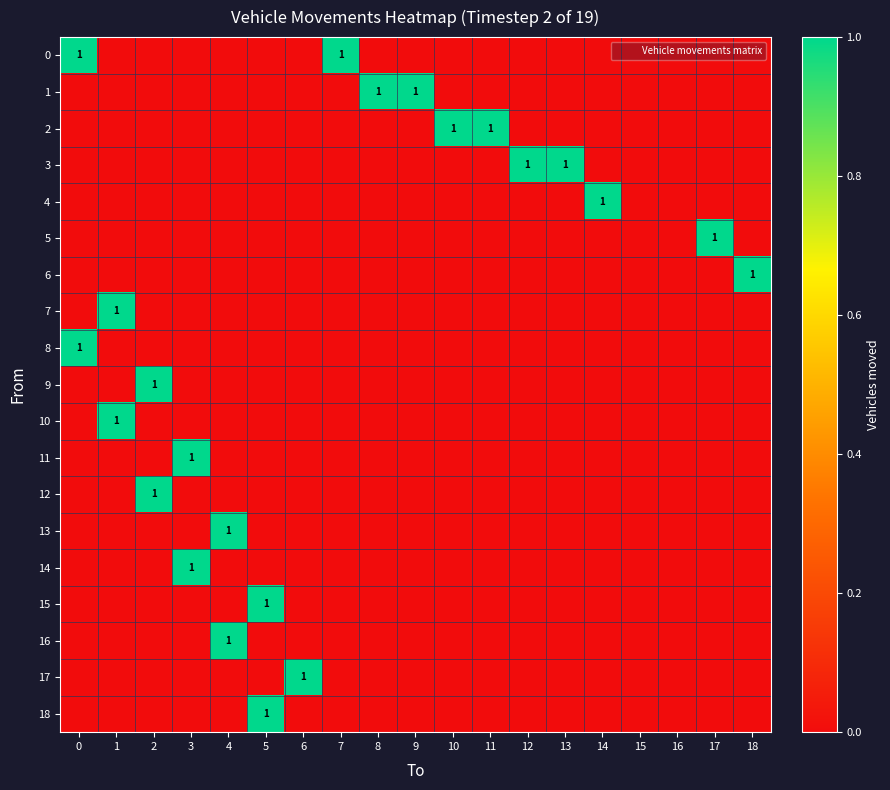

What is the maximum value for 12?

1